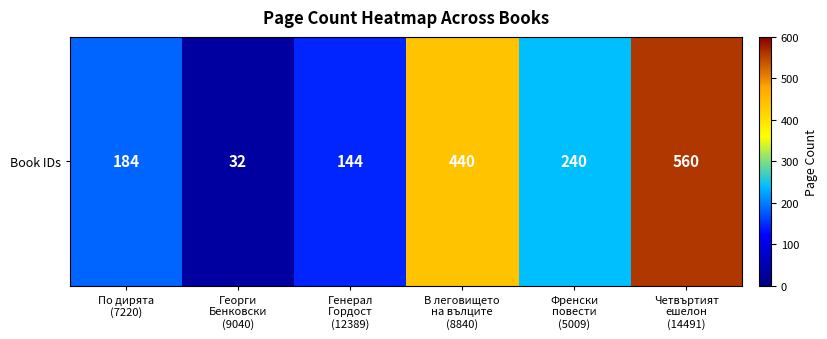

What is the difference between the maximum and minimum values?

528